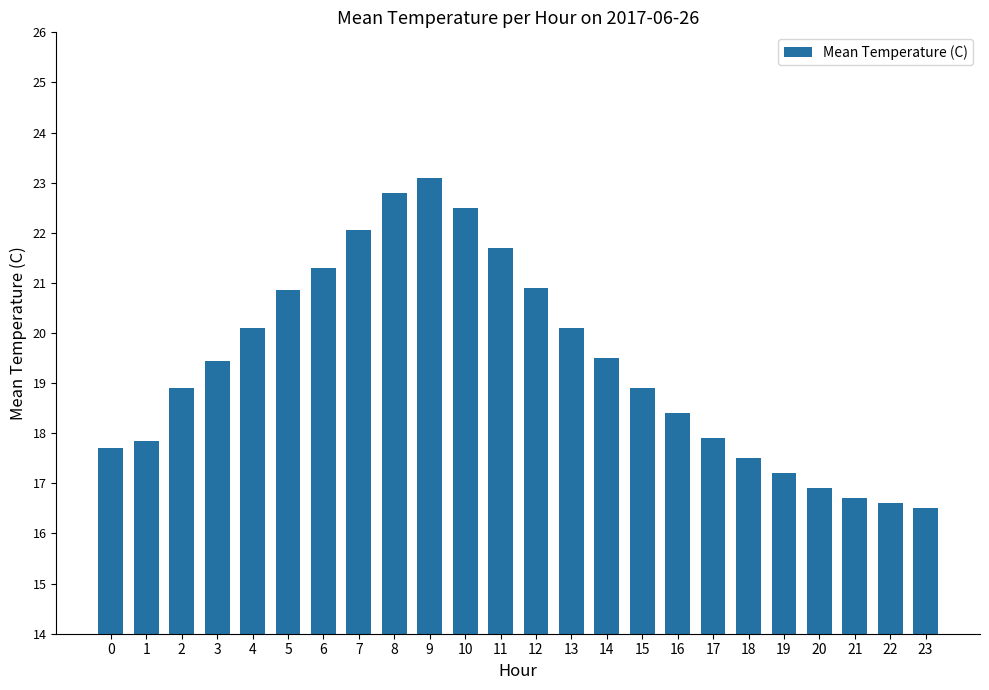

What is the greatest value displayed?

23.1